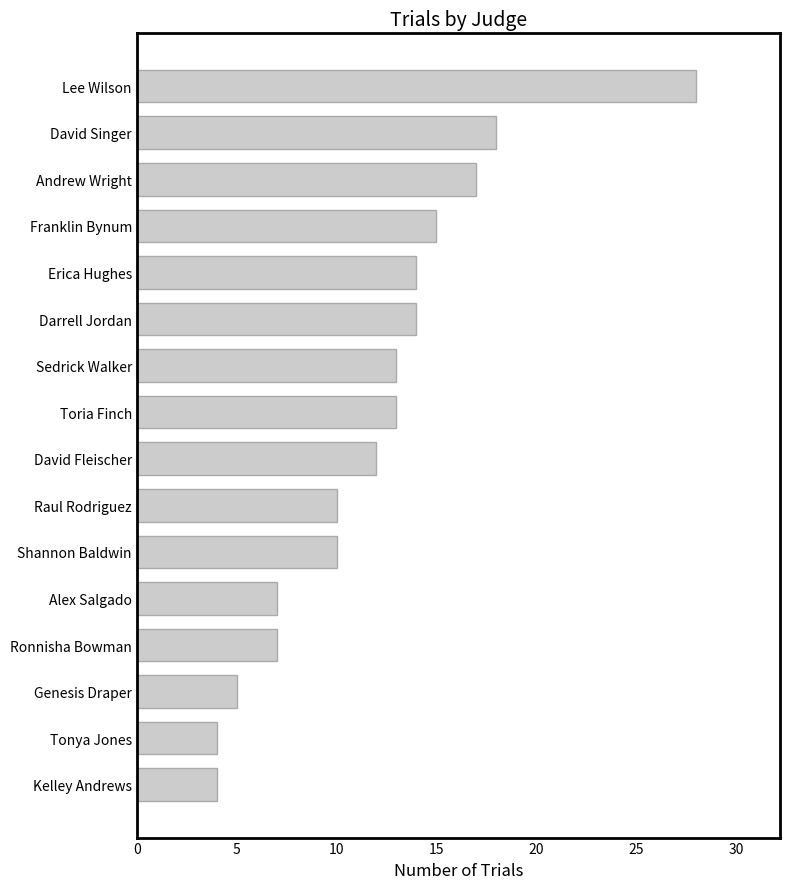

How many data points are less than 13?

8